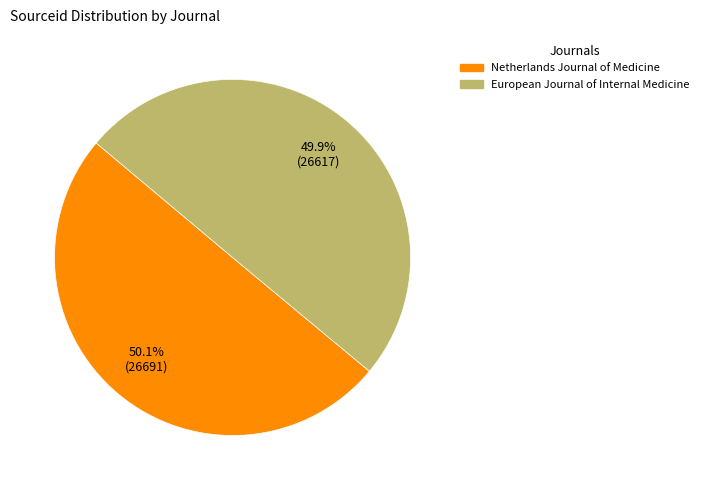

True or false: Netherlands Journal of Medicine accounts for 64% of the total.

False